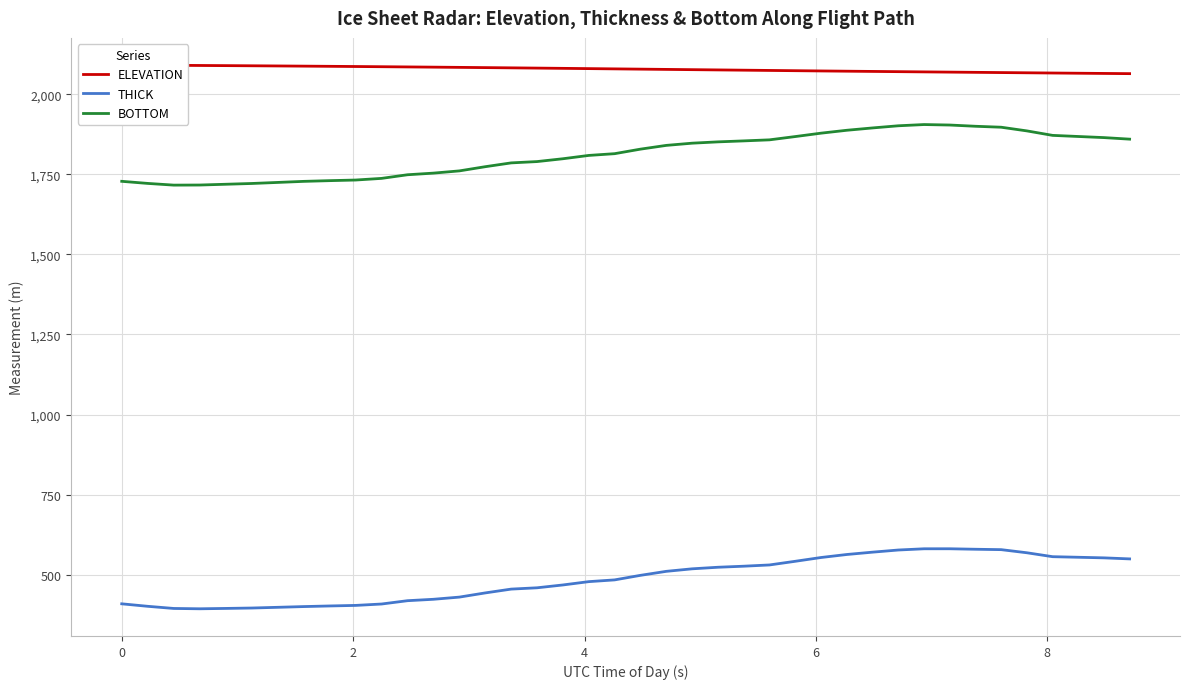

True or false: ELEVATION and BOTTOM cross at least once.

False